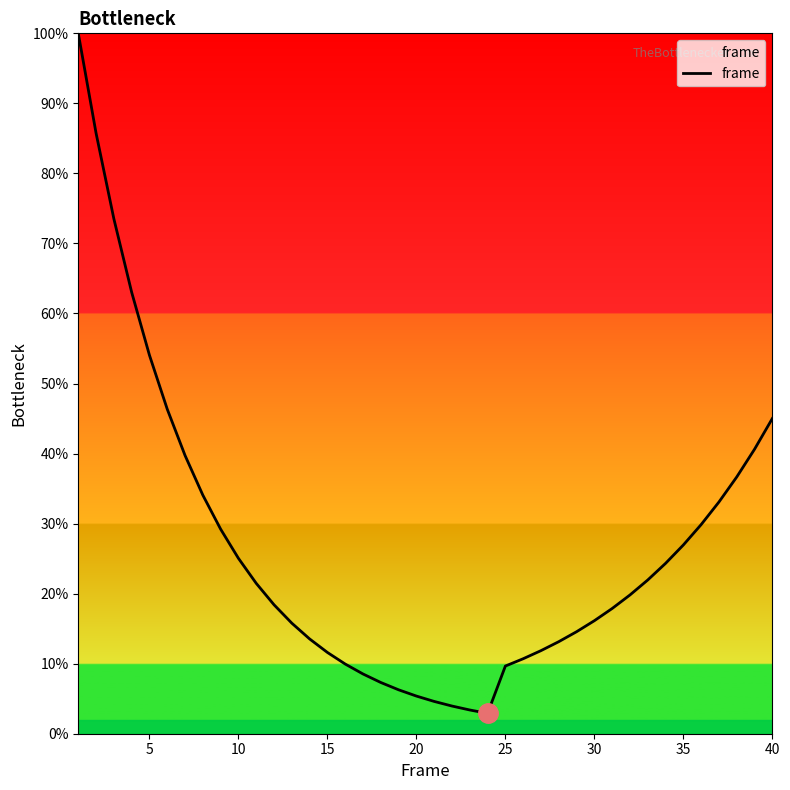

What is the greatest value displayed?

100.0